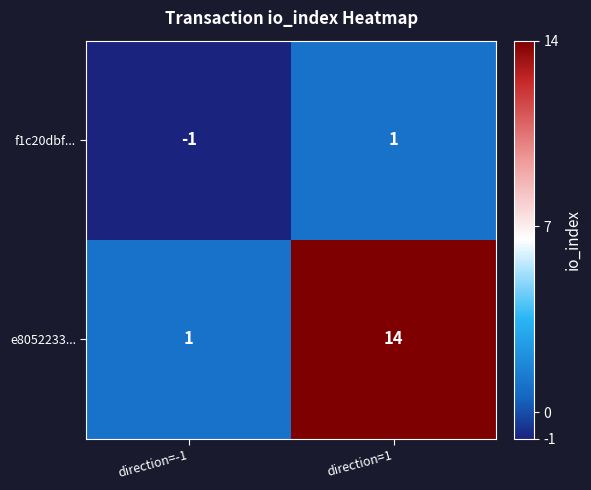

What is the average value of the e8052233... series?

8